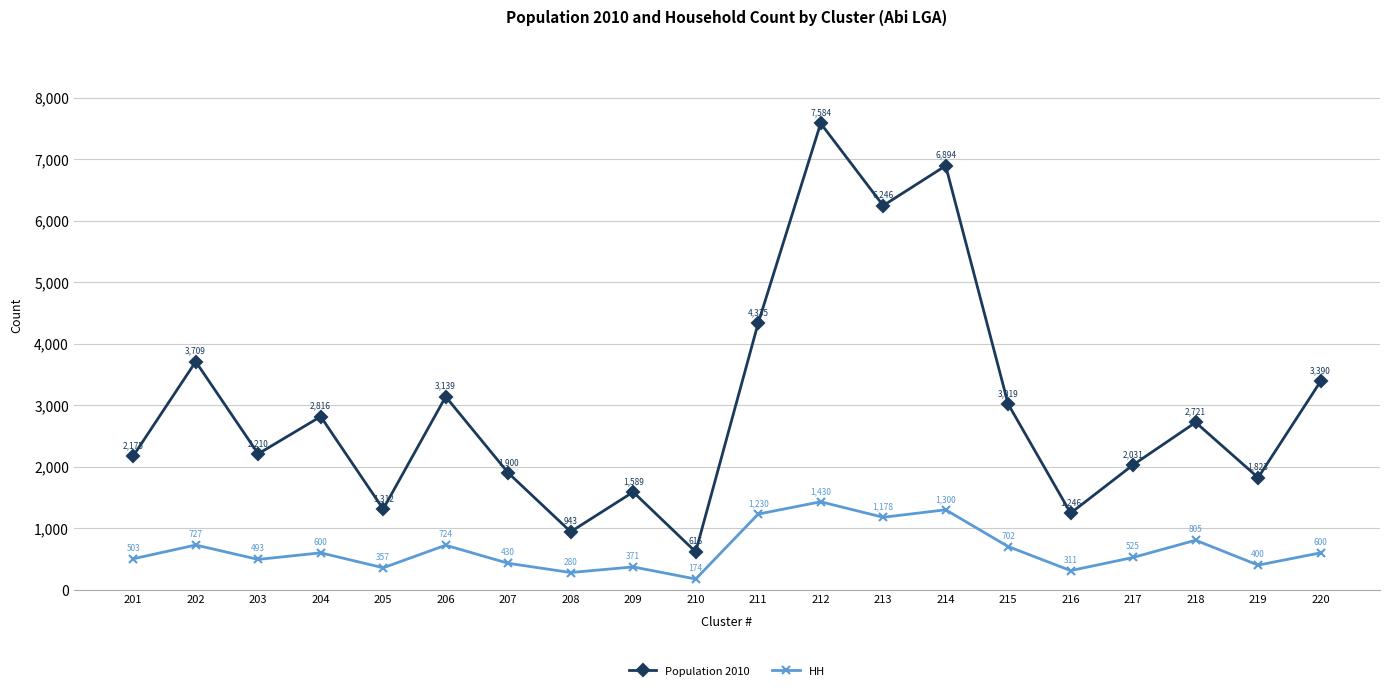

True or false: Population 2010 has a value of 737 at 201.

False